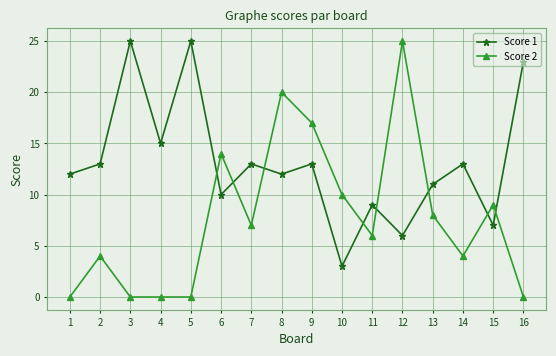

What are all the series names shown in the legend?

Score 1, Score 2